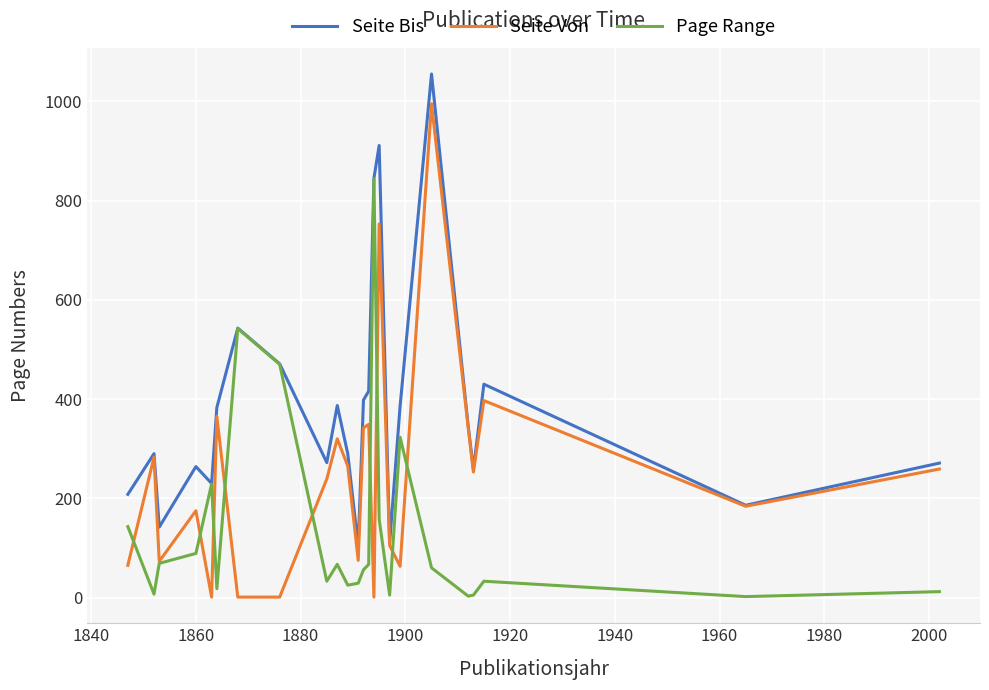

List the series in order of their peak value, lowest first.

Page Range, Seite Von, Seite Bis